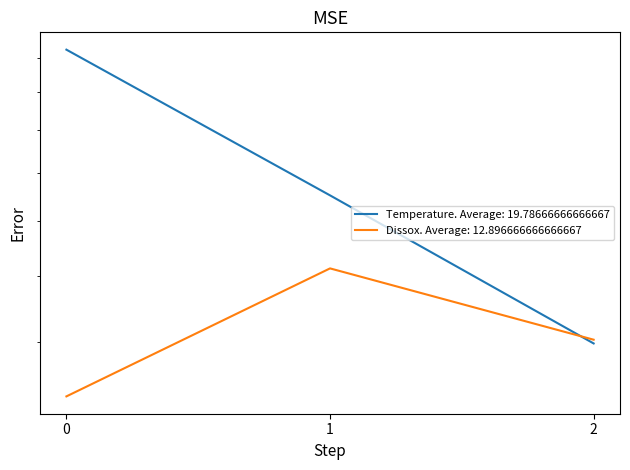

Read the Temperature value at 1.

18.8